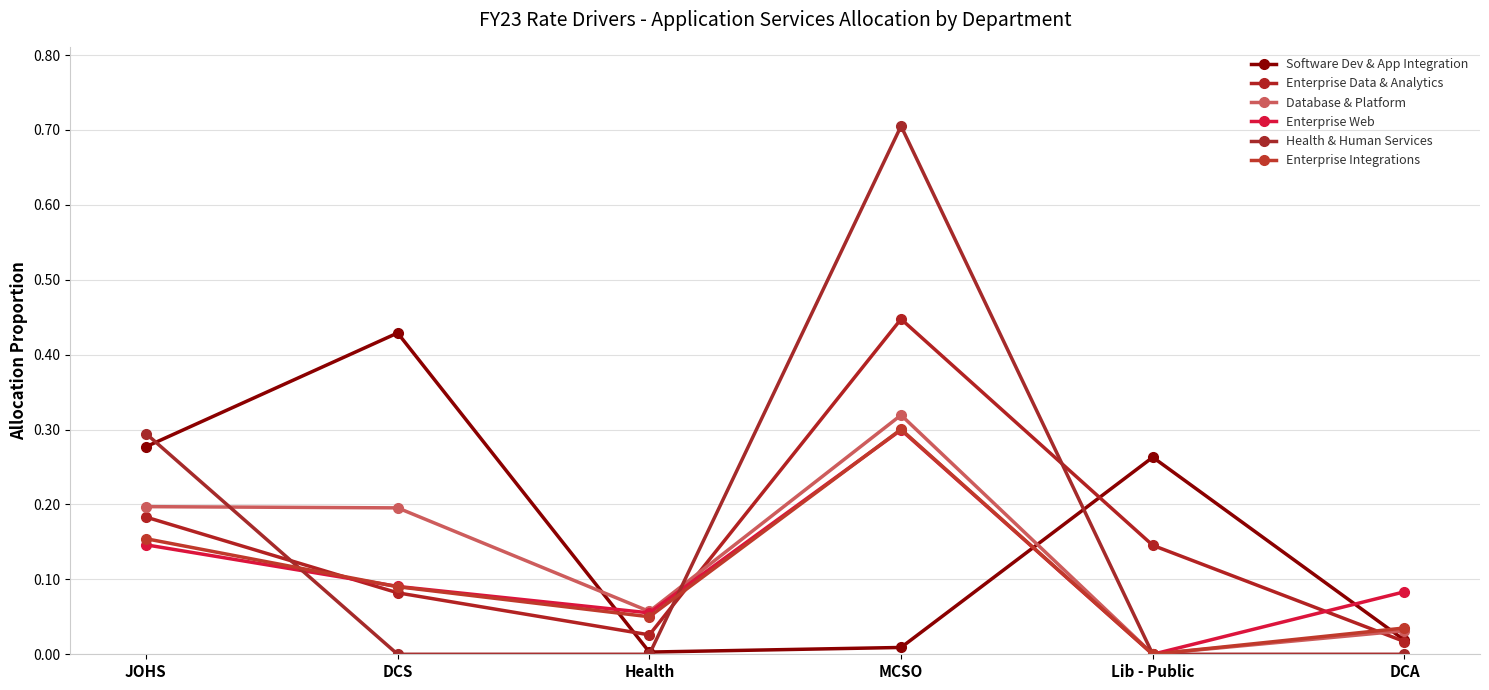

The Software Dev & App Integration series shows 0.0 at DCA. True or false?

False